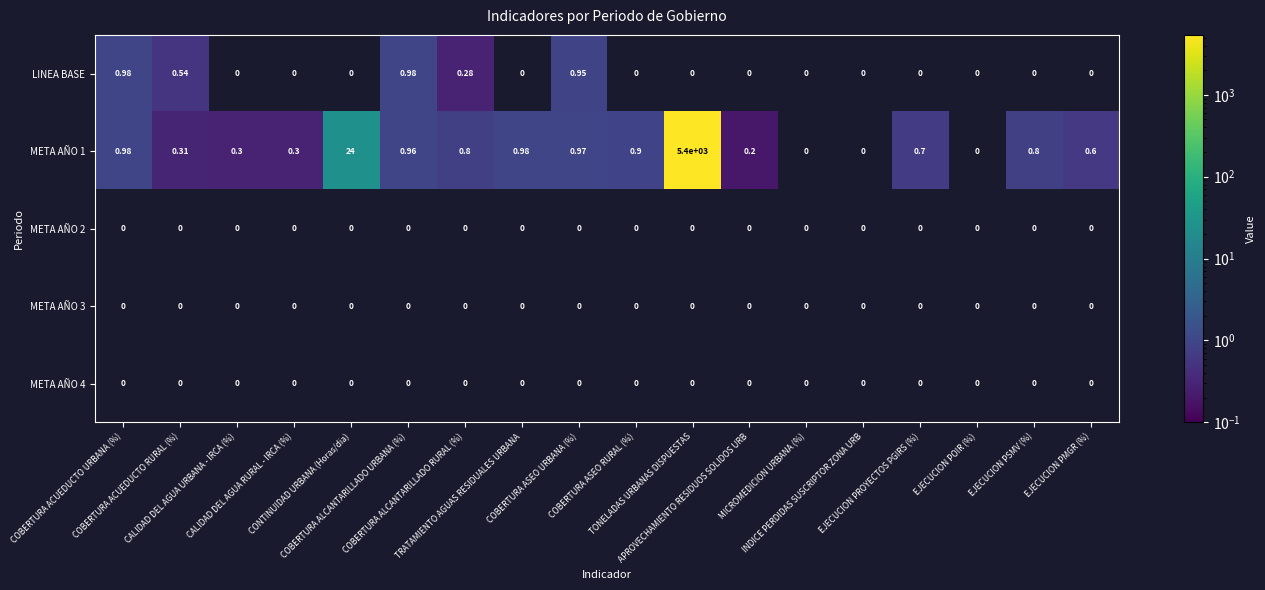

How many positive values does the META AÑO 1 series have?

15